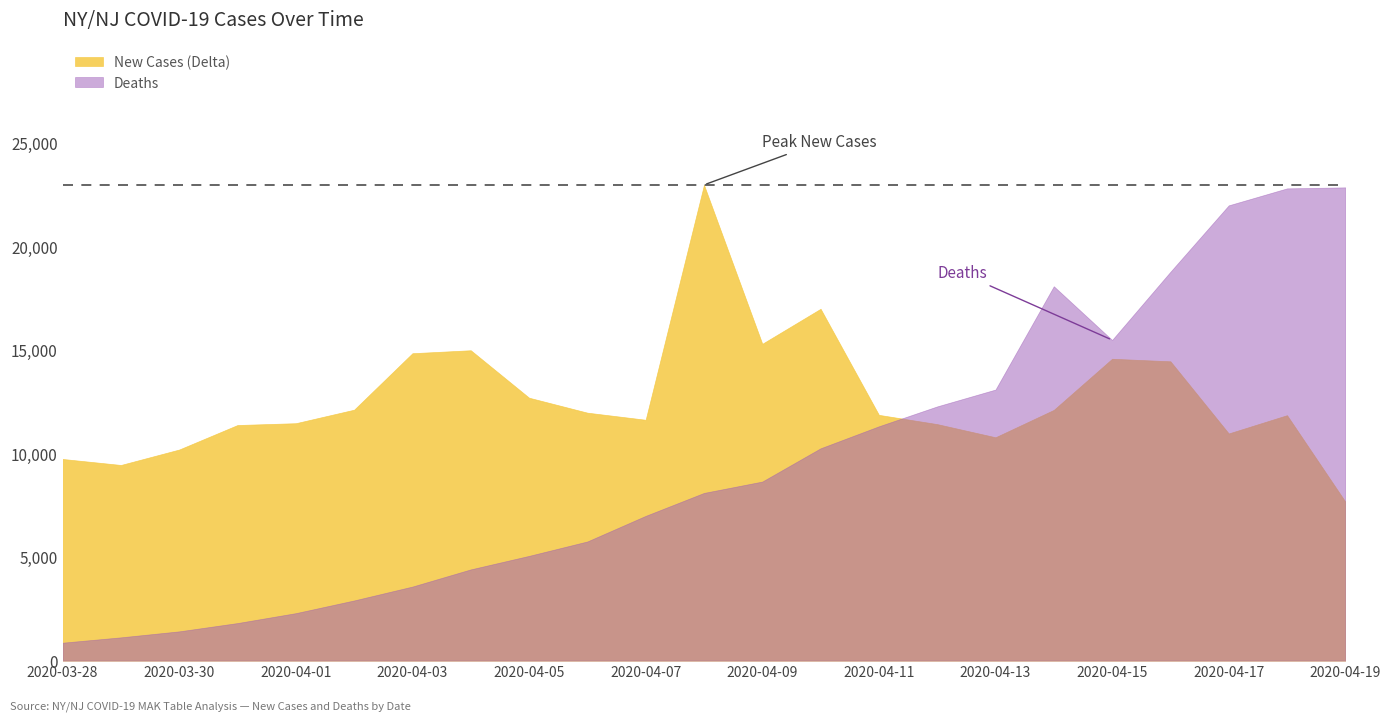

How many data points does each series have?

23